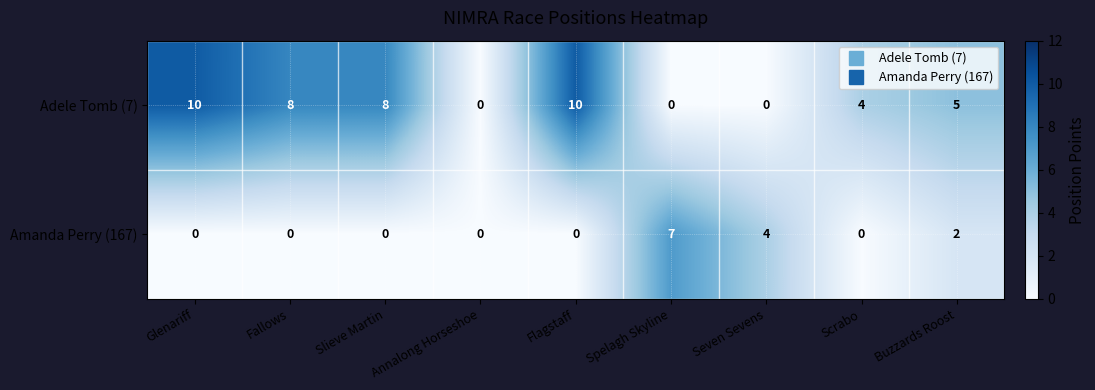

How many positive values does the Amanda Perry (167) series have?

3